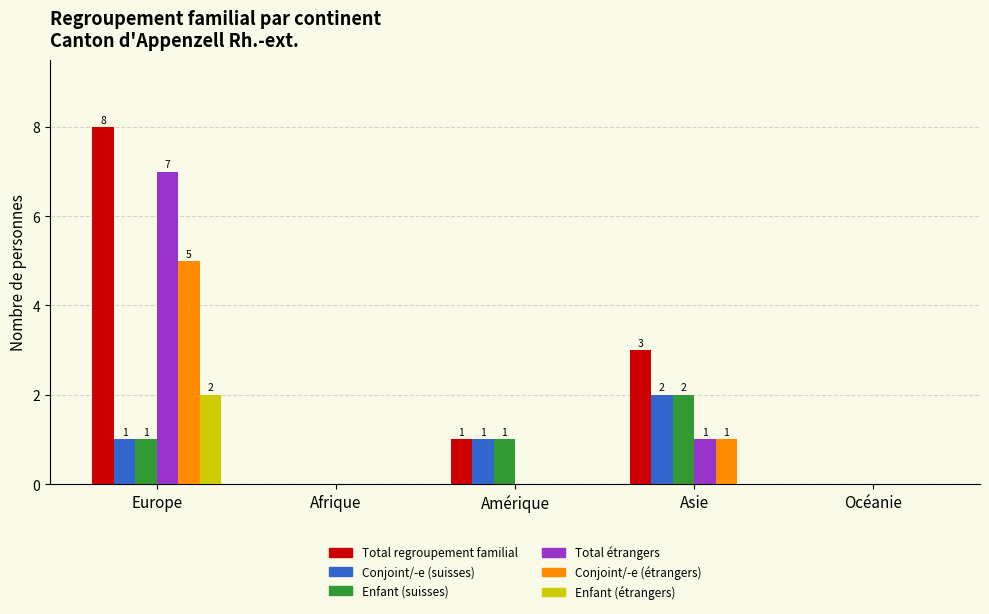

At which category is the sum across all series the highest?

Europe